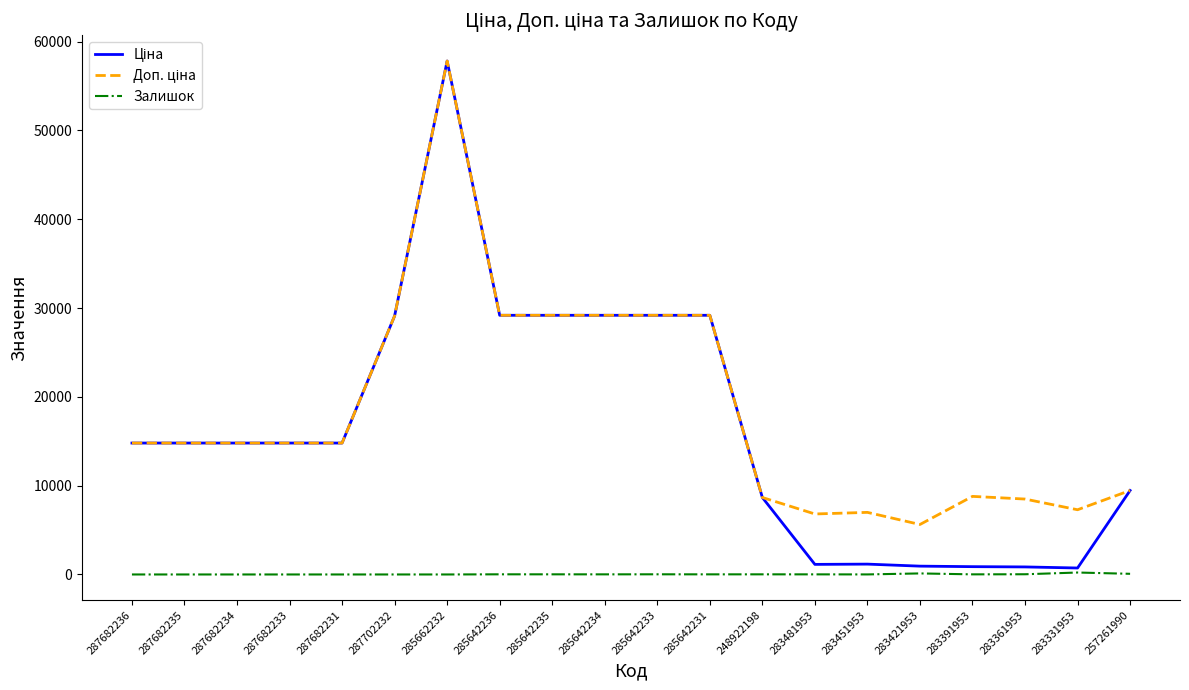

True or false: Залишок has a value of 0.0 at 285662232.

True